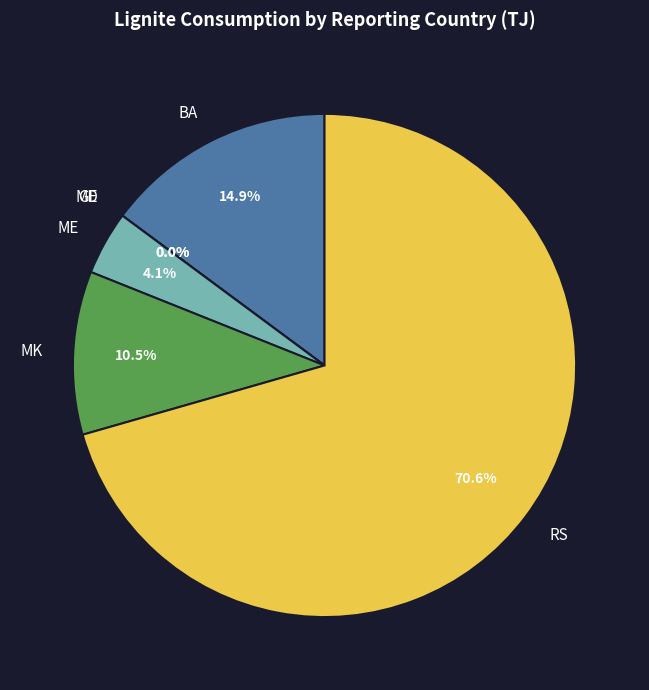

What is the total percentage of MK and RS?

81.1%